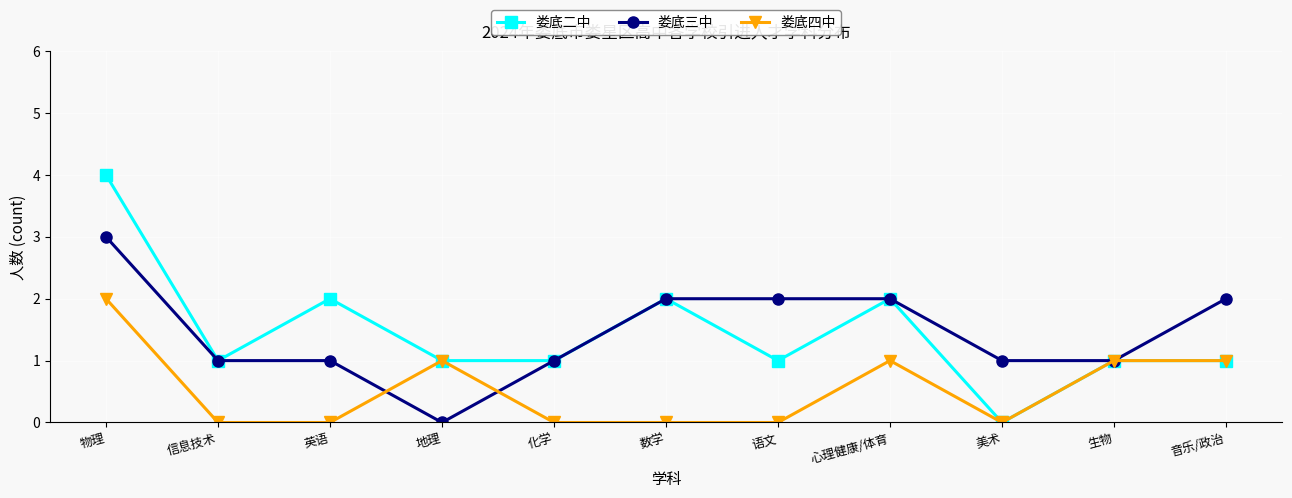

What is the total value across all series at 生物?

3